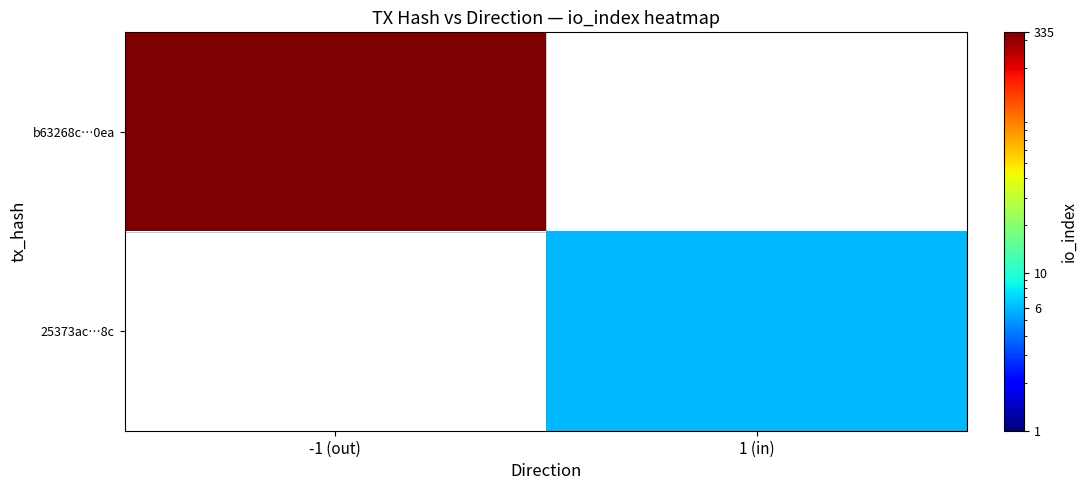

What is the minimum value shown in the chart?

6.0